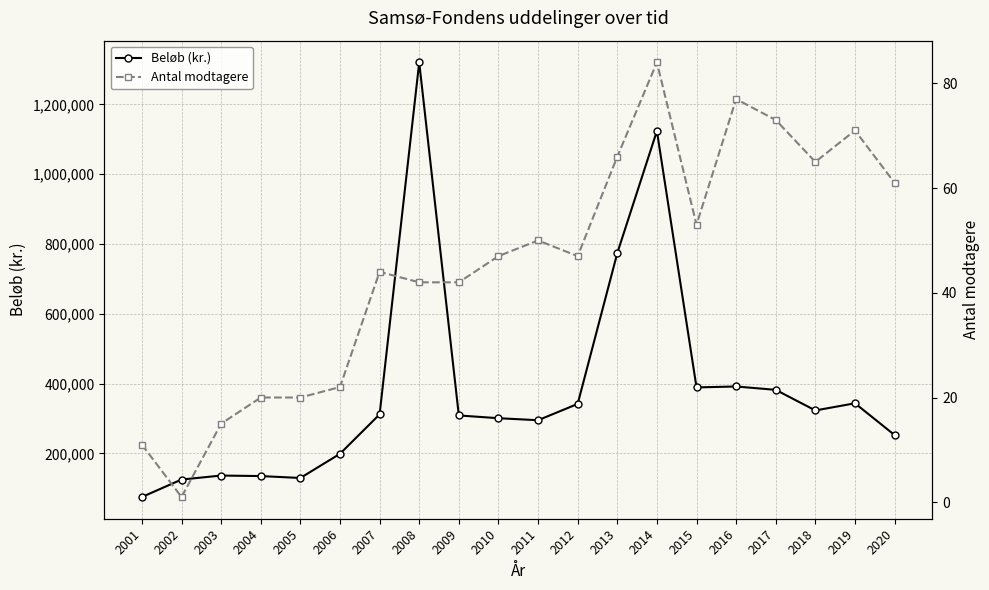

True or false: Antal modtagere and Beløb (kr.) cross at least once.

False